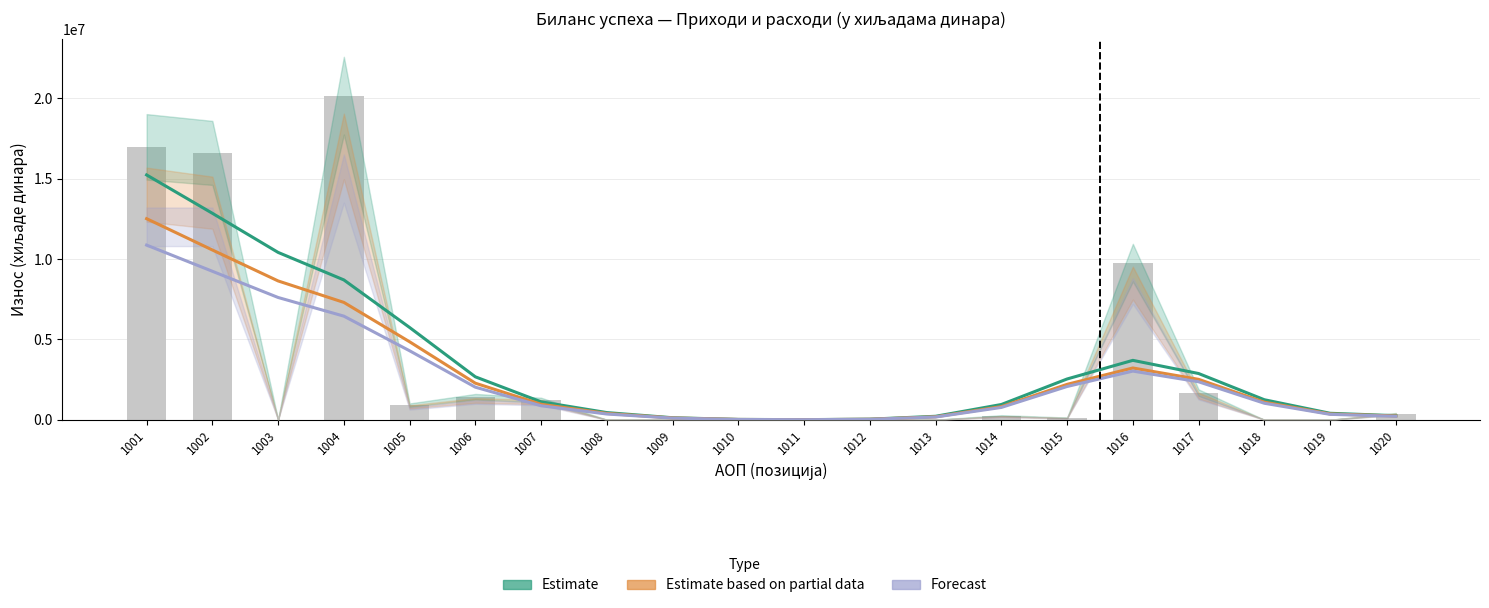

What are all the series names shown in the legend?

Estimate, Estimate based on partial data, Forecast